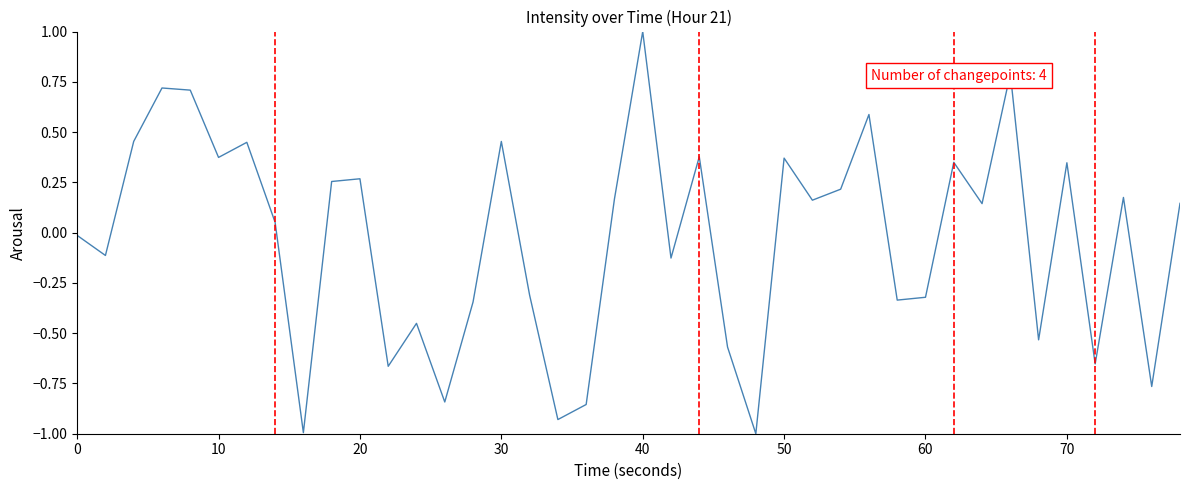

What is the minimum value shown in the chart?

-1.0